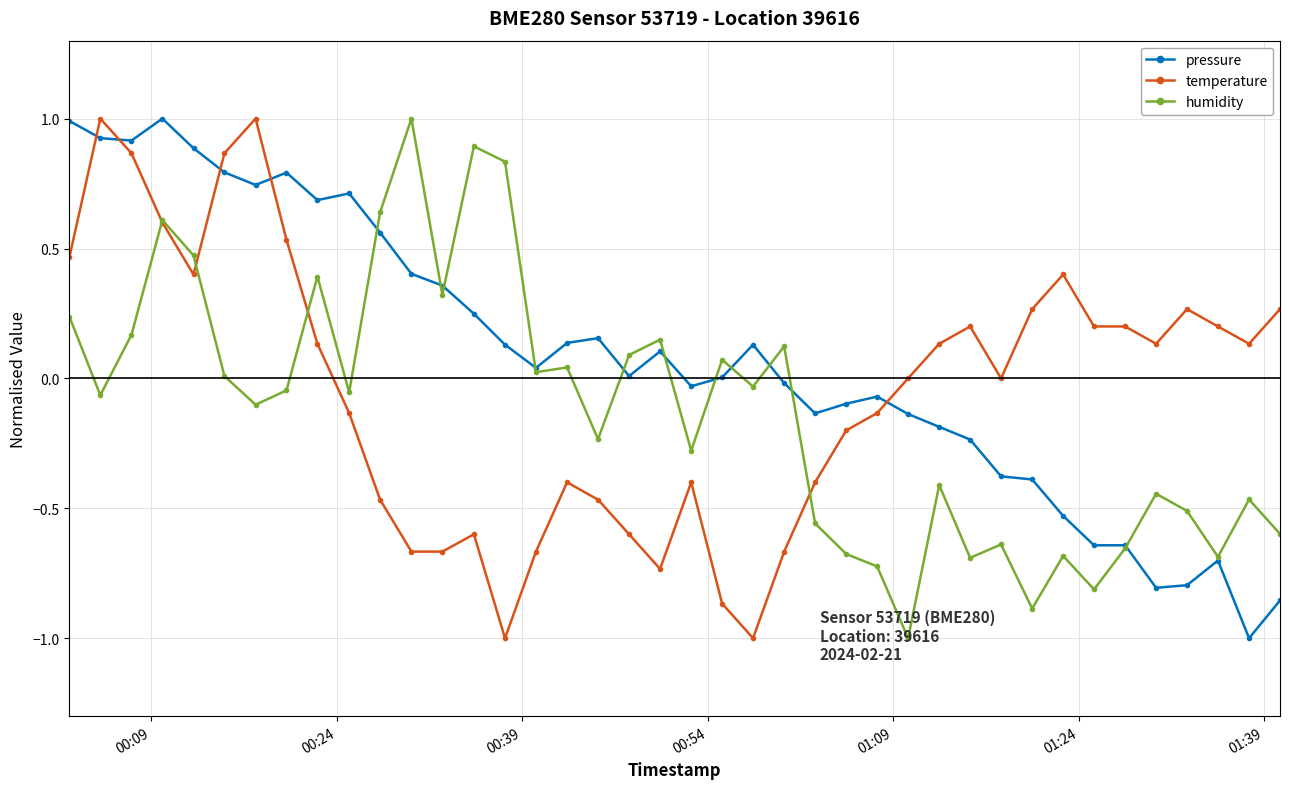

After their last crossing, which series has the higher values: pressure or temperature?

temperature